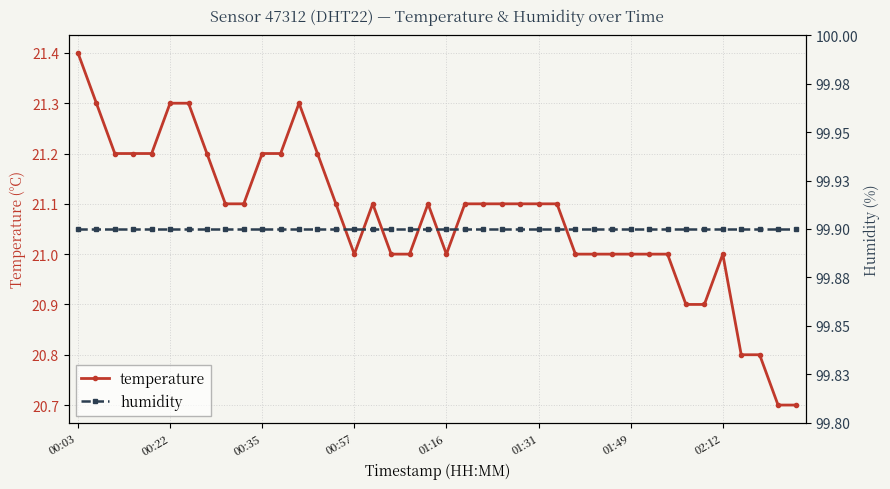

True or false: temperature has more than 0 points higher than both neighbors.

True